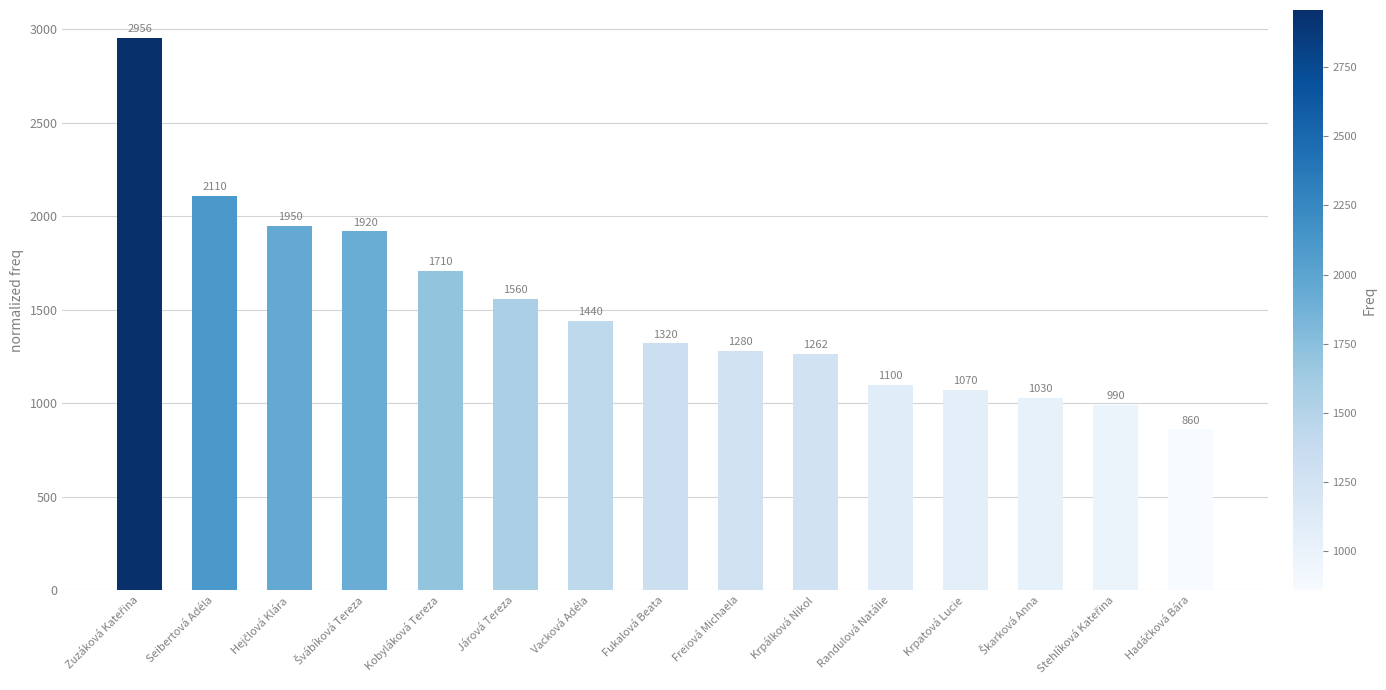

Does the chart contain stacked bars?

No